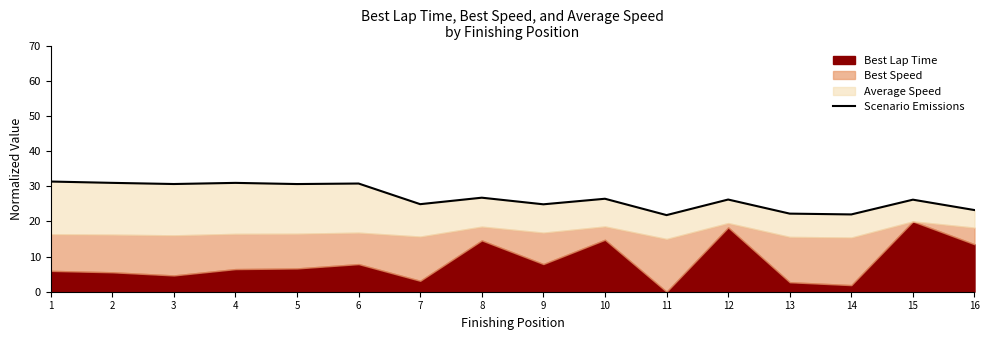

What is the change in value from 1 to 10?

-4.9